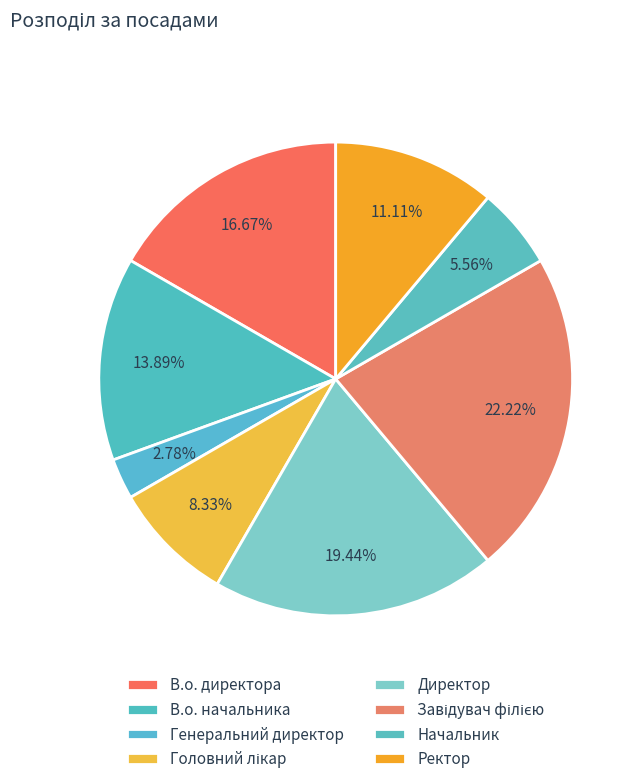

The Генеральний директор slice represents 3% of the pie. True or false?

True